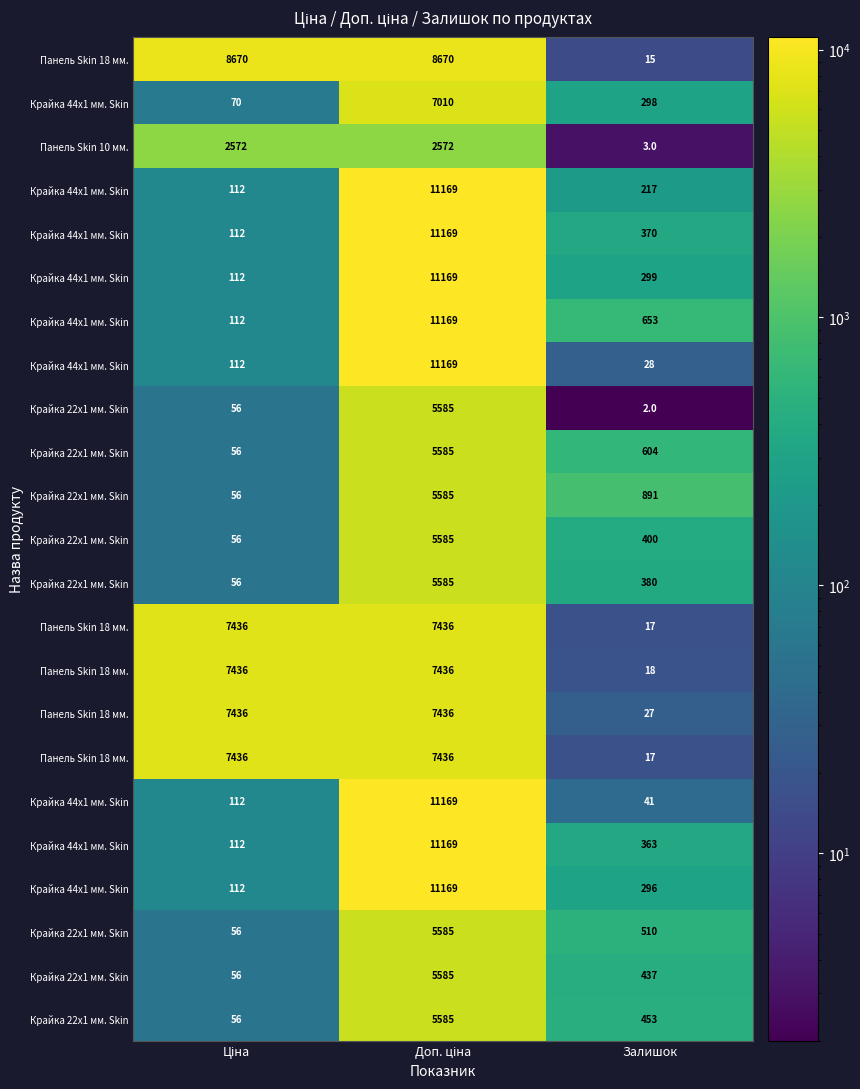

Which category has the highest value across all series?

Доп. ціна